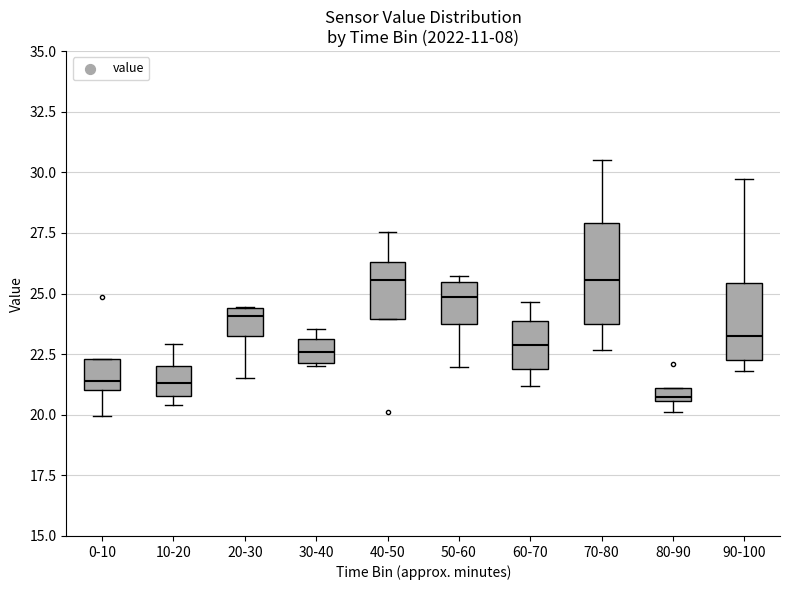

Which box is the tallest, from its lower edge to its upper edge?

70-80